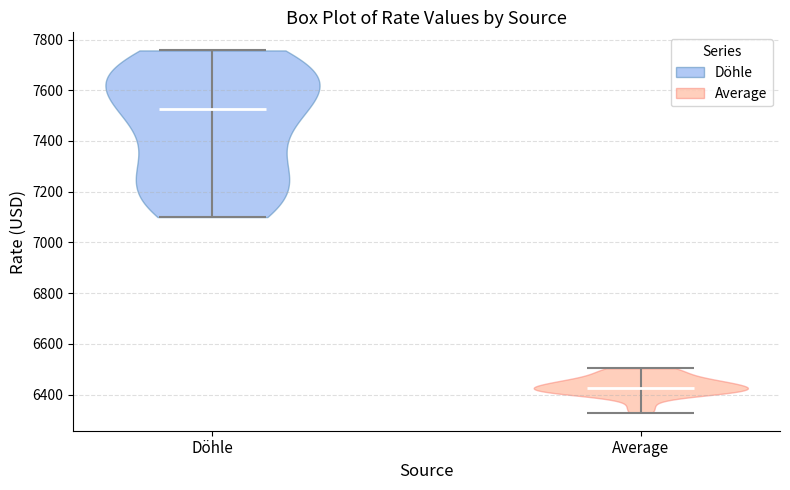

Reading left to right, read every violin against the y-axis: where its median line is, and the lowest and highest points it reaches. The values are not printed on the chart, so give them approximately, as read against the axis.

Döhle: median line 7520, lowest point 7100, highest point 7760
Average: median line 6420, lowest point 6320, highest point 6500